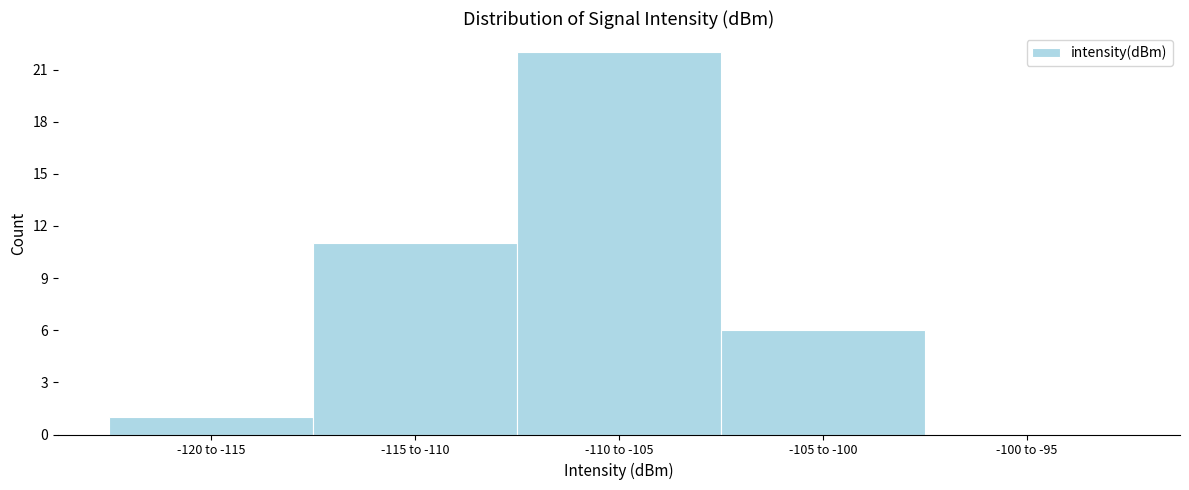

Reading left to right, extract all data points from this chart.

-120 to -115=1	-115 to -110=11	-110 to -105=22	-105 to -100=6	-100 to -95=0